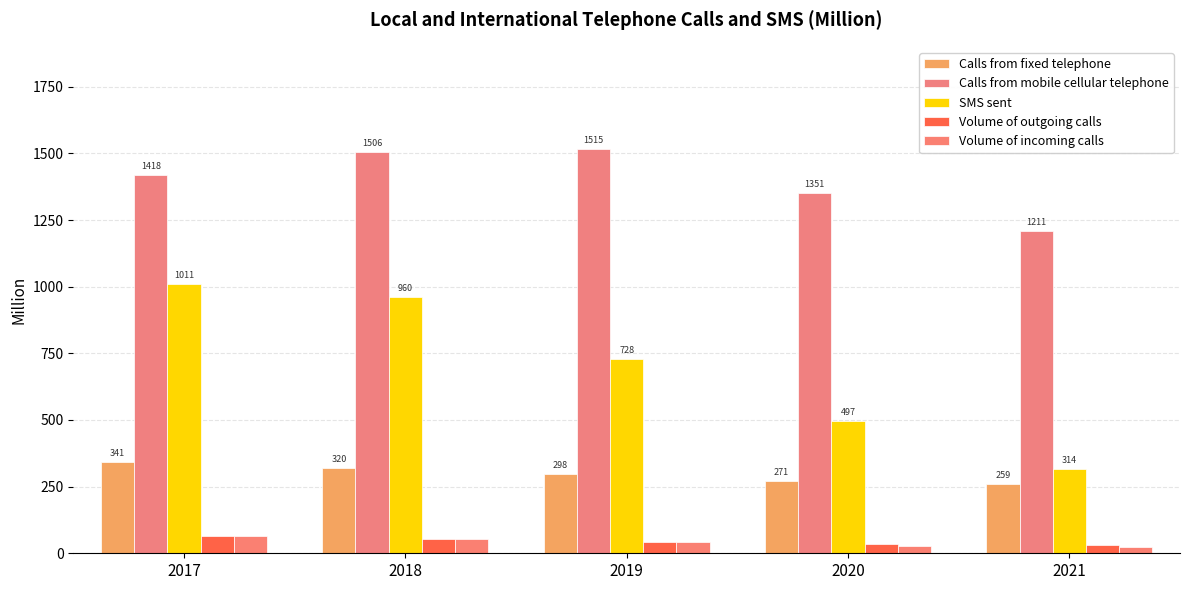

What is the value of the Volume of incoming calls bar at the 5th from the left?

24.5